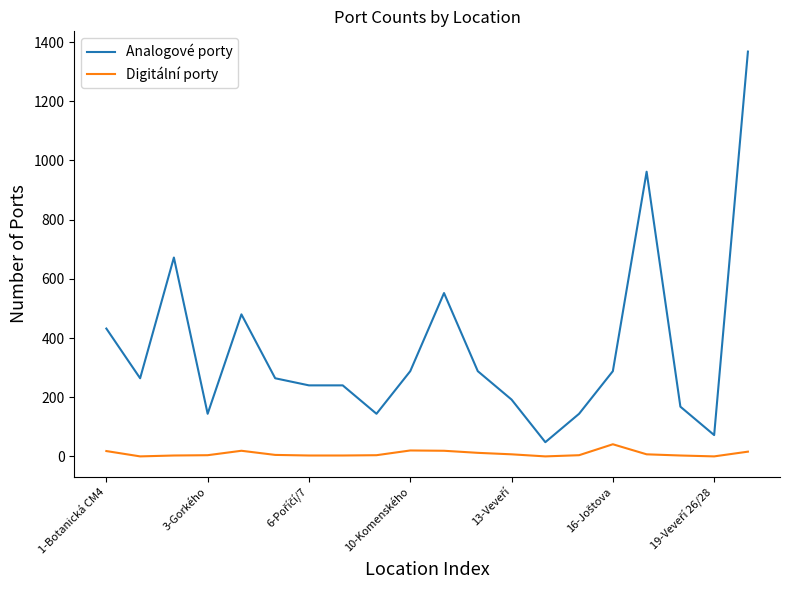

List the series in order of their overall mean, highest first.

Analogové porty, Digitální porty